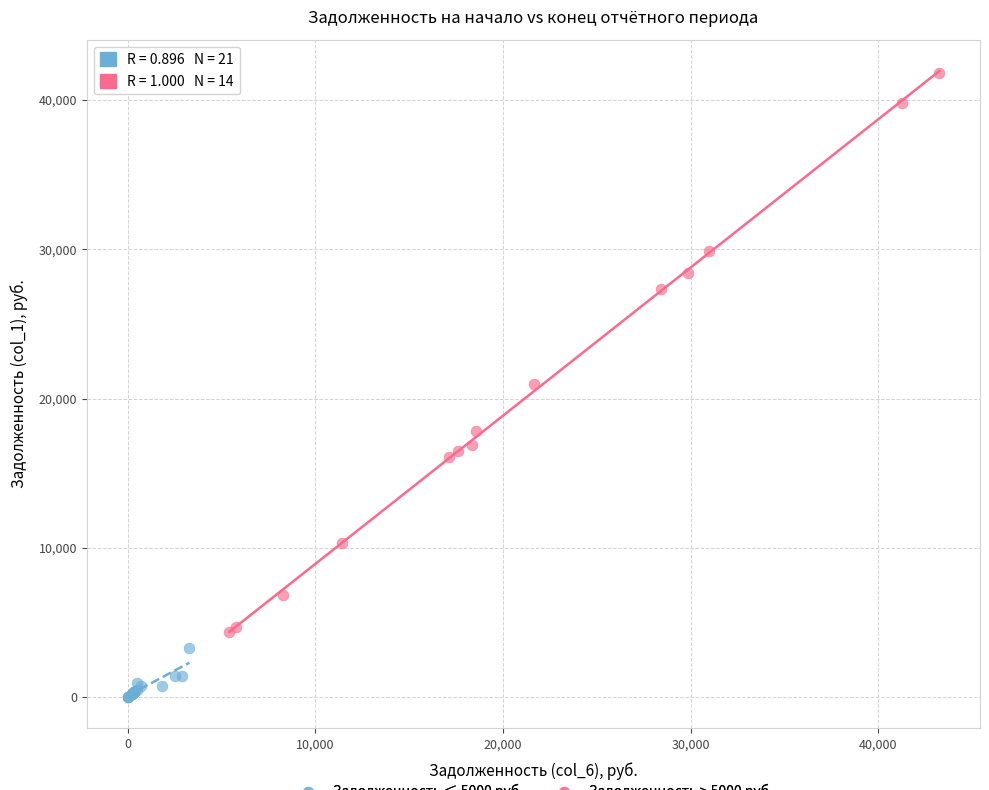

Which series contains the highest Y value?

Задолженность > 5000 руб.